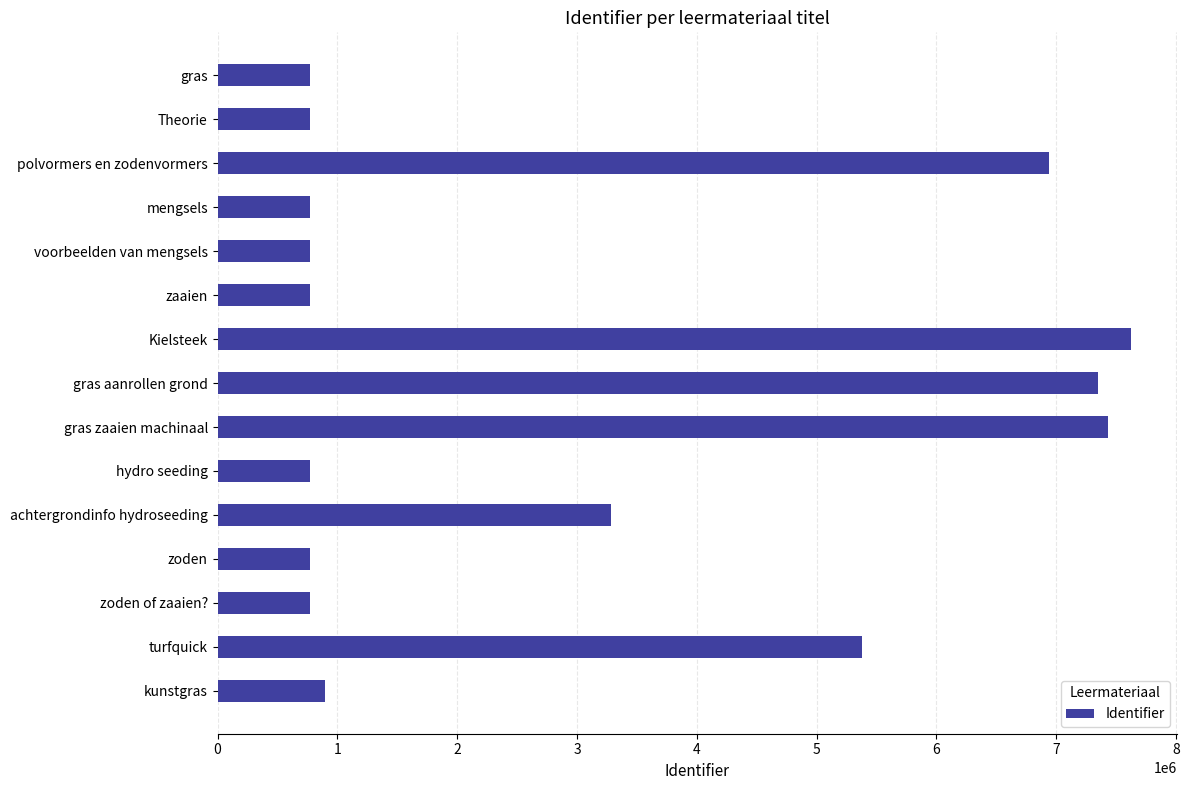

The value at gras zaaien machinaal is 7432724. True or false?

True